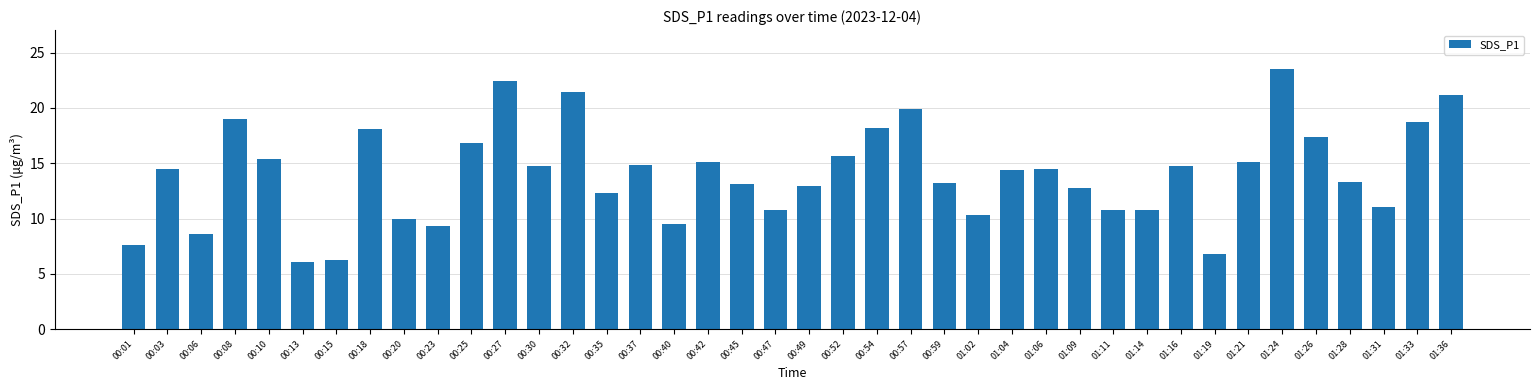

What is the greatest value displayed?

23.5